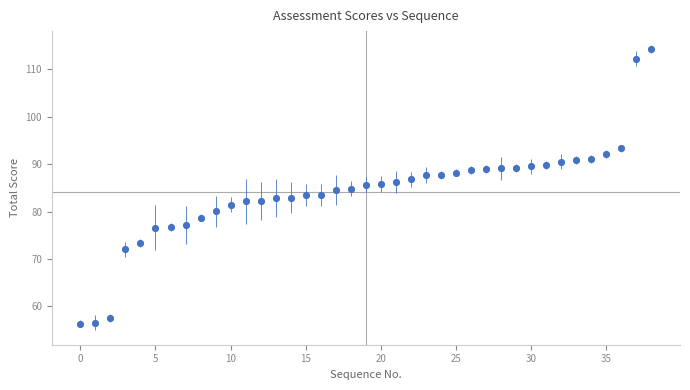

What is the difference between the second highest and minimum values?

55.8